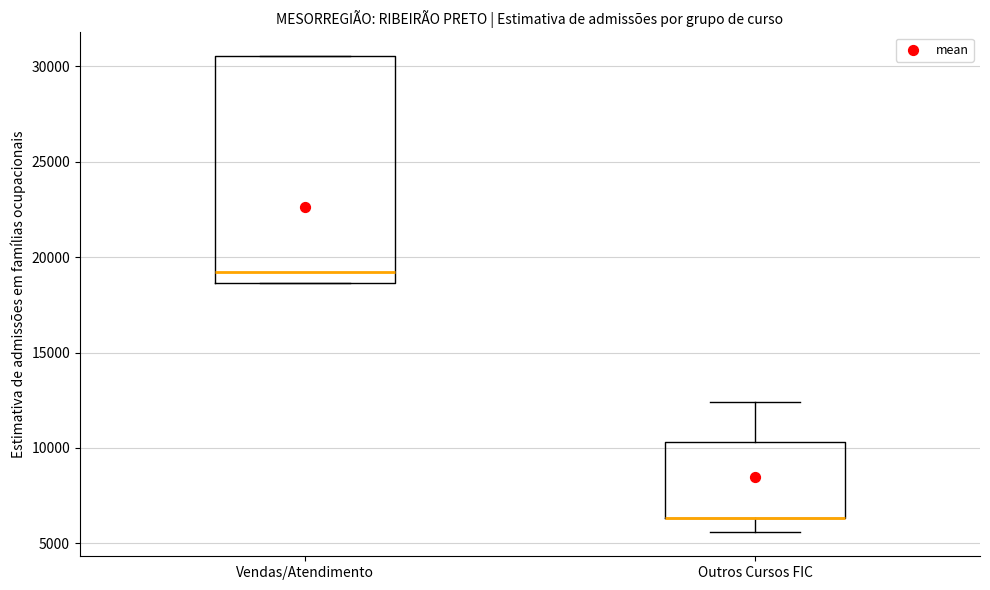

Where does the median line of the box for Vendas/Atendimento sit on the y-axis? The values are not printed on the chart, so give them approximately, as read against the axis.

19000